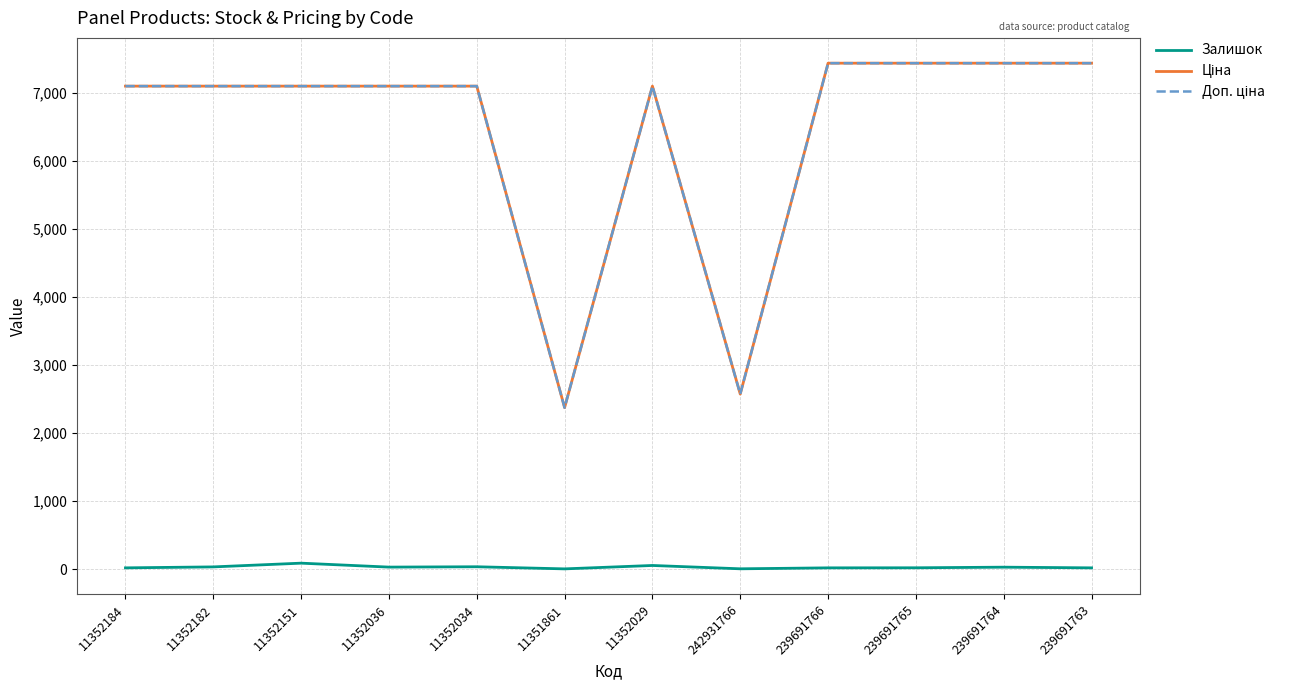

Is it true that Залишок equals 27.0 at 239691764?

True